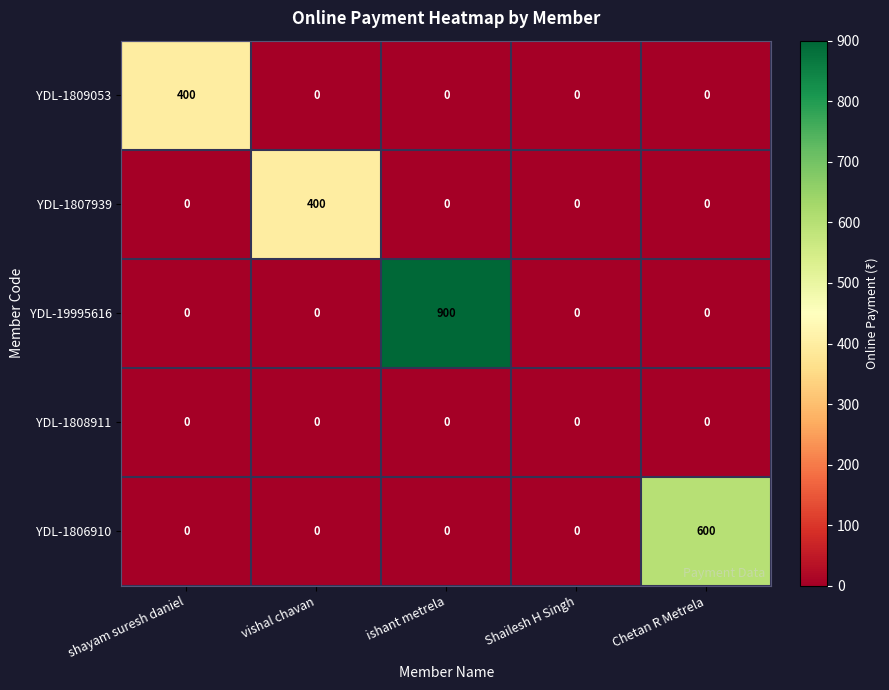

Reading right to left, transcribe all the data shown in this chart.

YDL-1809053: Chetan R Metrela=0	Shailesh H Singh=0	ishant metrela=0	vishal chavan=0	shayam suresh daniel=400
YDL-1807939: Chetan R Metrela=0	Shailesh H Singh=0	ishant metrela=0	vishal chavan=400	shayam suresh daniel=0
YDL-19995616: Chetan R Metrela=0	Shailesh H Singh=0	ishant metrela=900	vishal chavan=0	shayam suresh daniel=0
YDL-1808911: Chetan R Metrela=0	Shailesh H Singh=0	ishant metrela=0	vishal chavan=0	shayam suresh daniel=0
YDL-1806910: Chetan R Metrela=600	Shailesh H Singh=0	ishant metrela=0	vishal chavan=0	shayam suresh daniel=0